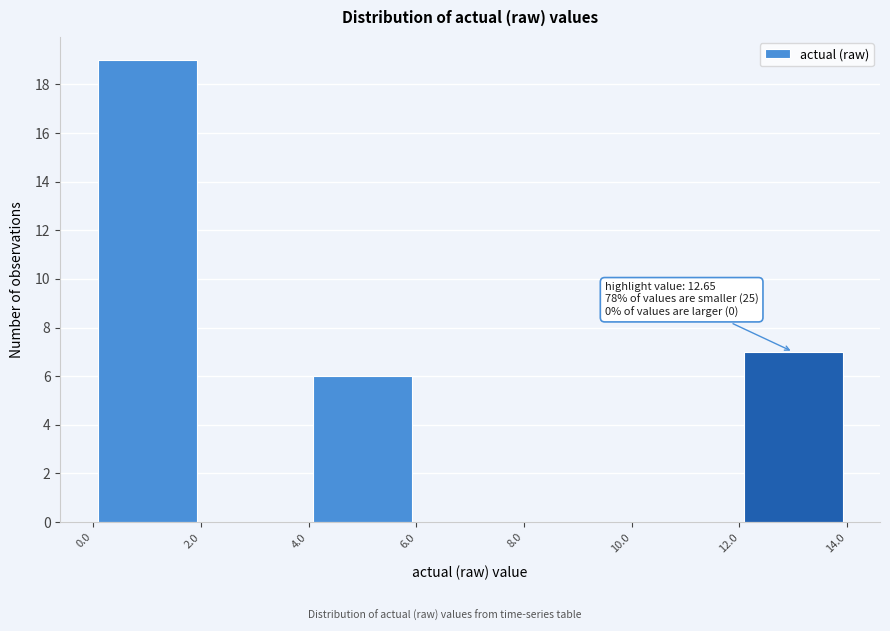

Over which range of the x-axis is the bar tallest?

0.0 to 2.0